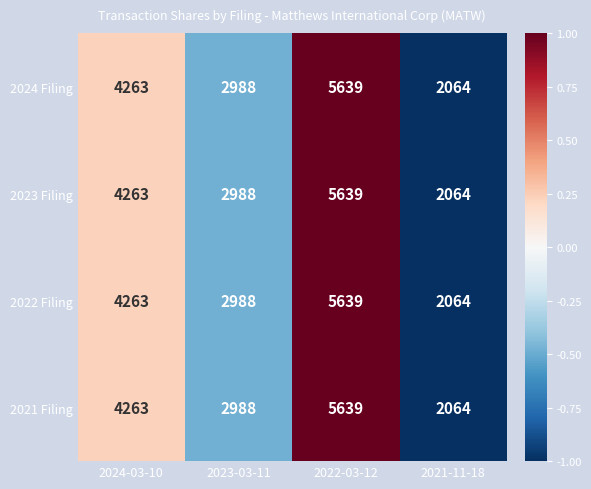

What is the minimum value shown in the chart?

2064